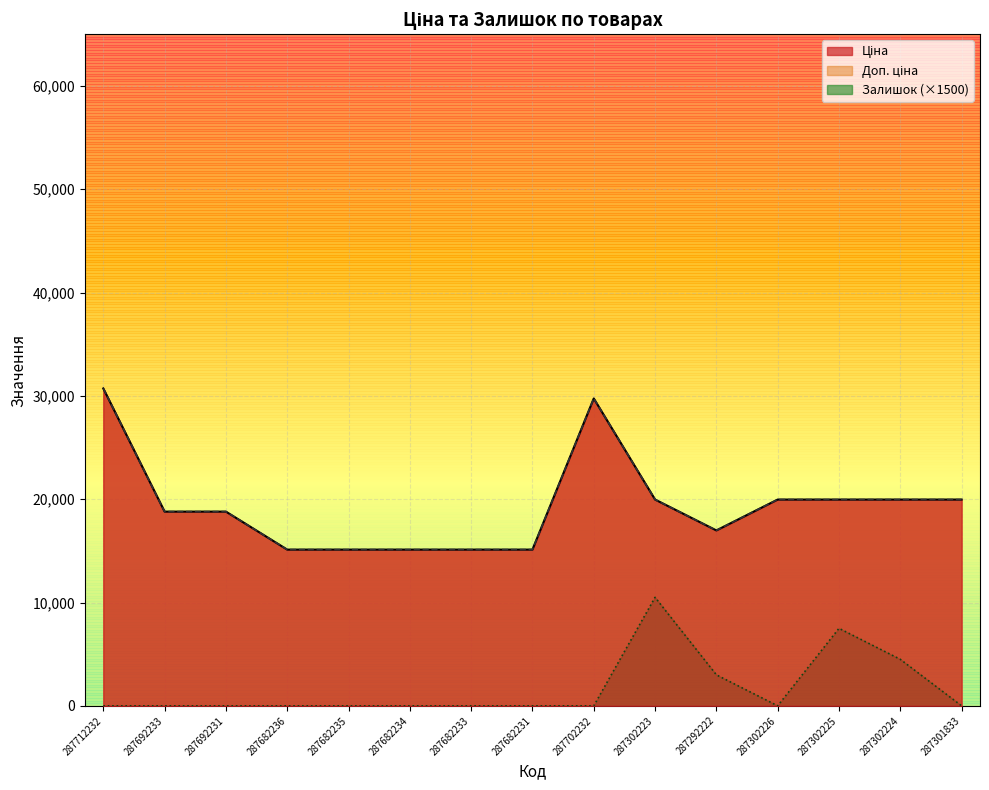

What is the label of the 8th point from the left?

287682231